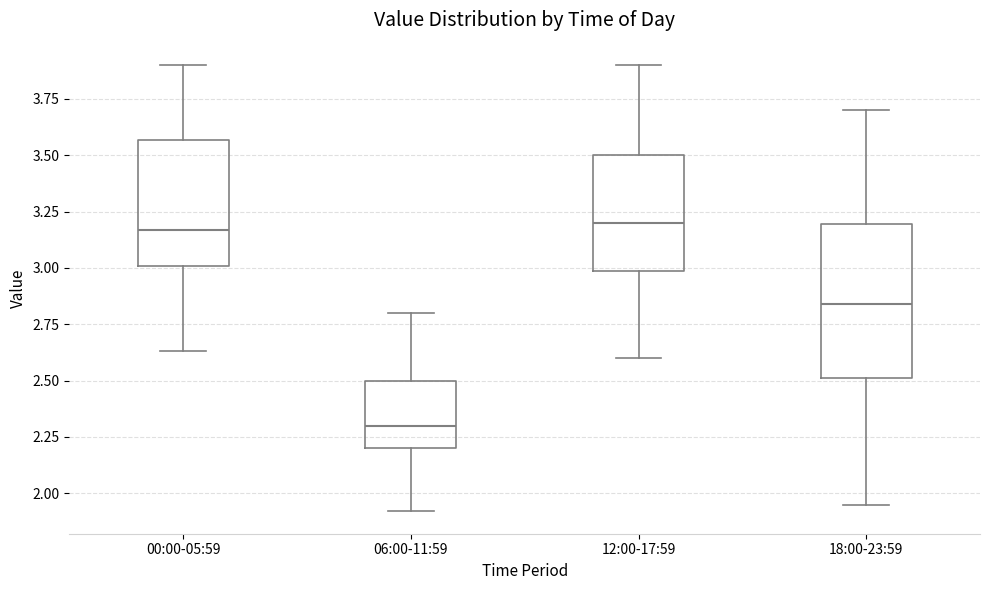

Reading left to right, transcribe this box plot: for each box, give where its median line is, the range the box spans, and where its two whiskers end, as read against the y-axis. The values are not printed on the chart, so give them approximately, as read against the axis.

00:00-05:59: median 3.15, box 3.00 to 3.55, whiskers 2.65 to 3.90
06:00-11:59: median 2.30, box 2.20 to 2.50, whiskers 1.90 to 2.80
12:00-17:59: median 3.20, box 3.00 to 3.50, whiskers 2.60 to 3.90
18:00-23:59: median 2.85, box 2.50 to 3.20, whiskers 1.95 to 3.70